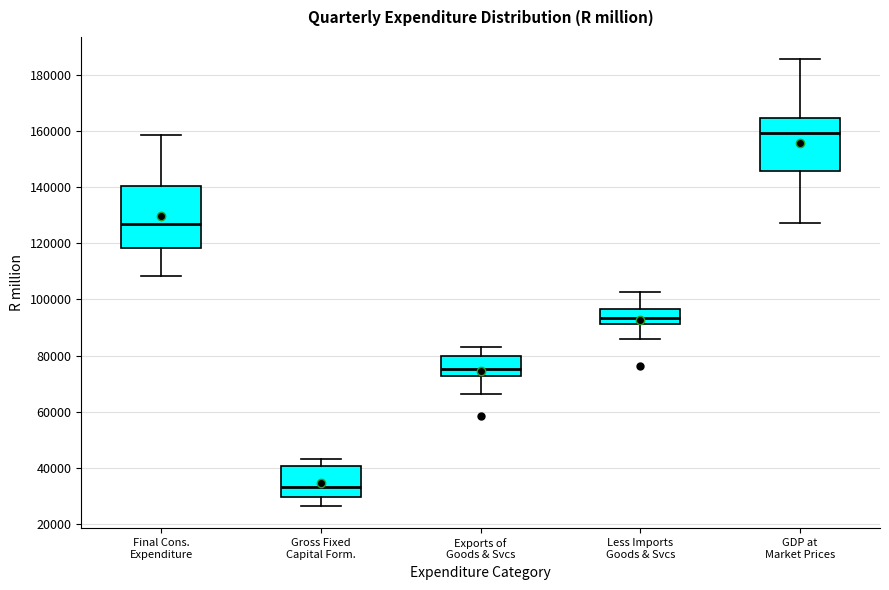

Reading left to right, transcribe this box plot: for each box, give where its median line is, the range the box spans, and where its two whiskers end, as read against the y-axis. The values are not printed on the chart, so give them approximately, as read against the axis.

Final Cons. Expenditure: median 126000, box 118000 to 140000, whiskers 108000 to 158000
Gross Fixed Capital Form.: median 34000, box 30000 to 40000, whiskers 26000 to 42000
Exports of Goods & Svcs: median 76000, box 72000 to 80000, whiskers 66000 to 82000
Less Imports Goods & Svcs: median 94000, box 92000 to 96000, whiskers 86000 to 102000
GDP at Market Prices: median 160000, box 146000 to 164000, whiskers 128000 to 186000